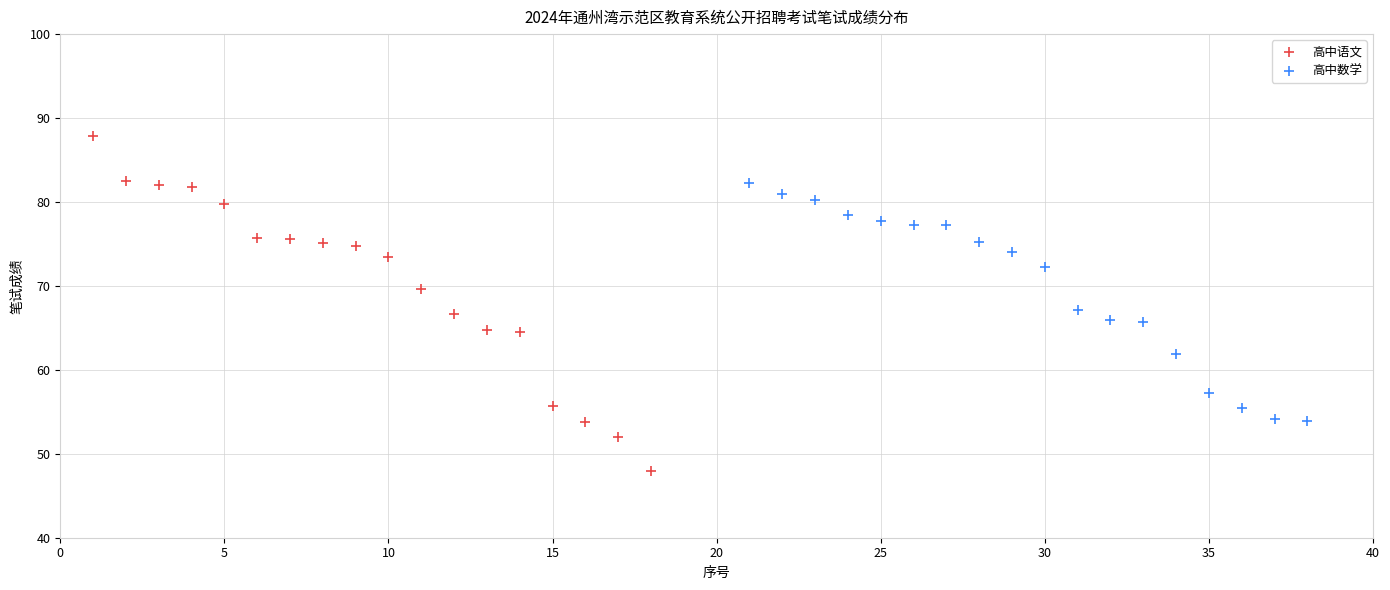

Which series reaches the minimum Y coordinate?

高中语文